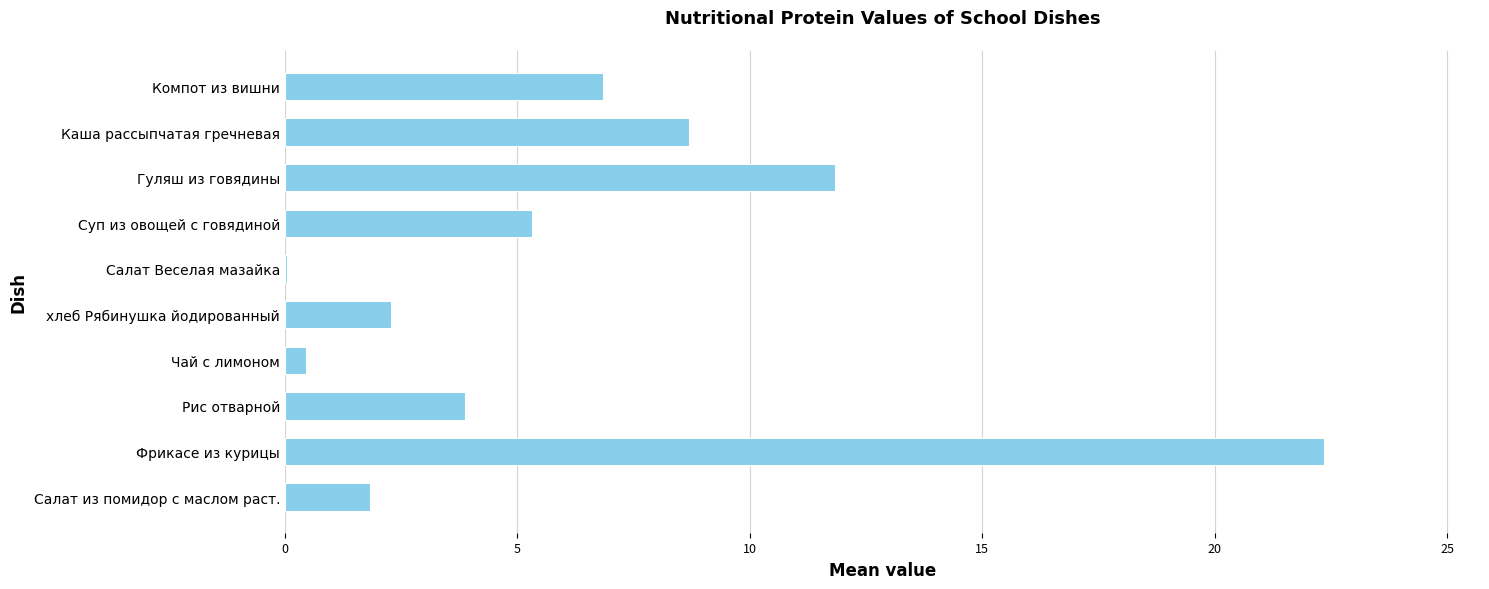

Reading bottom to top, transcribe all the data shown in this chart.

Салат из помидор с маслом раст.=1.8	Фрикасе из курицы=22.4	Рис отварной=3.9	Чай с лимоном=0.5	хлеб Рябинушка йодированный=2.3	Салат Веселая мазайка=0.1	Суп из овощей с говядиной=5.3	Гуляш из говядины=11.8	Каша рассыпчатая гречневая=8.7	Компот из вишни=6.8